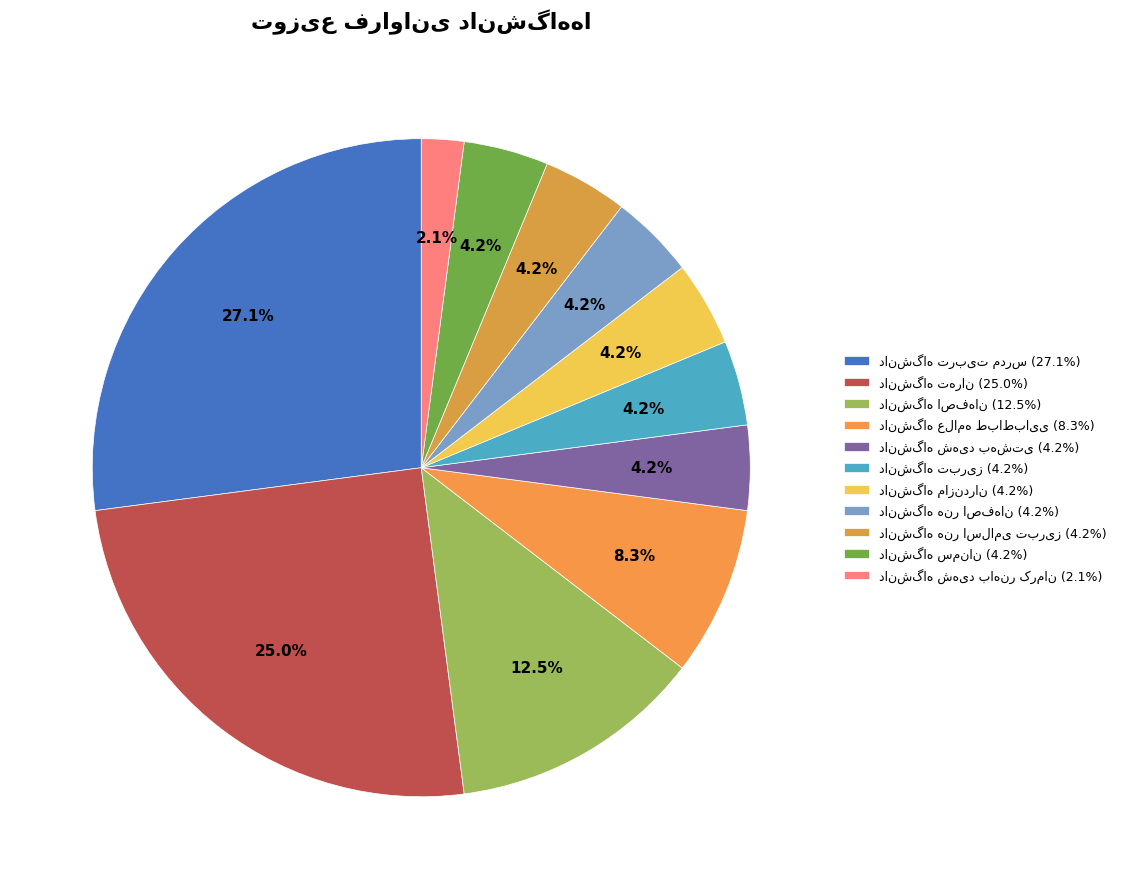

What is the largest slice in the pie chart?

دانشگاه تربیت مدرس